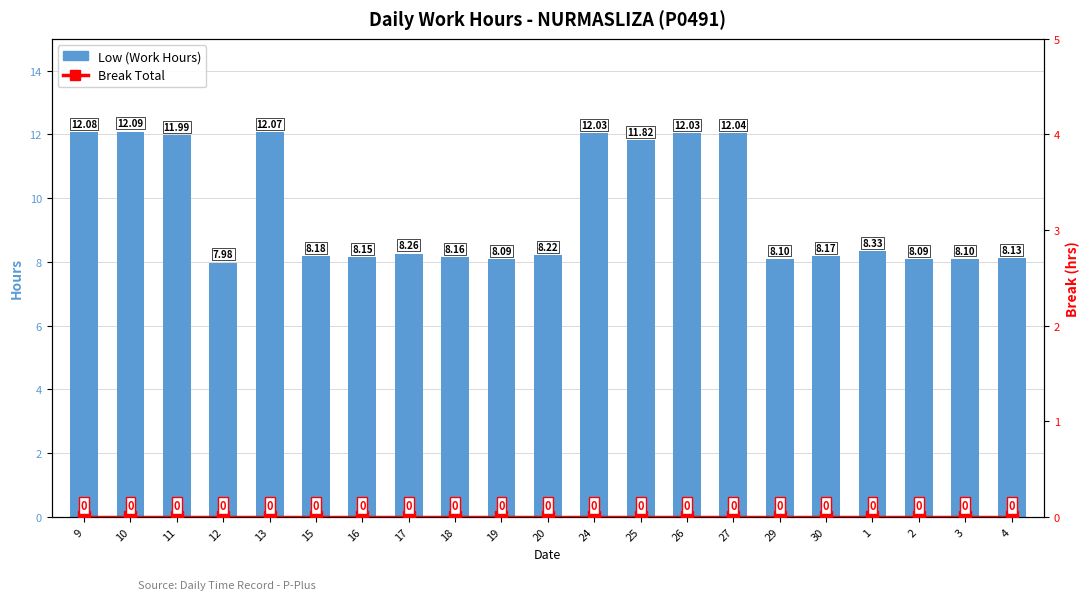

How many distinct data groups are displayed?

2